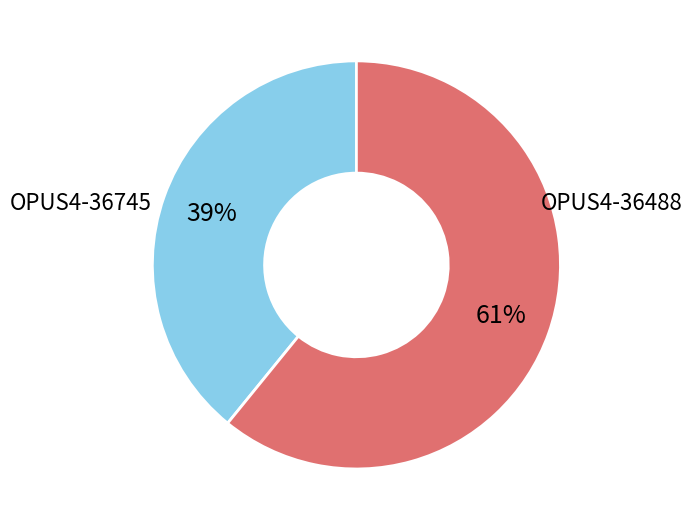

Does OPUS4-36488 account for over 50% of the chart?

Yes